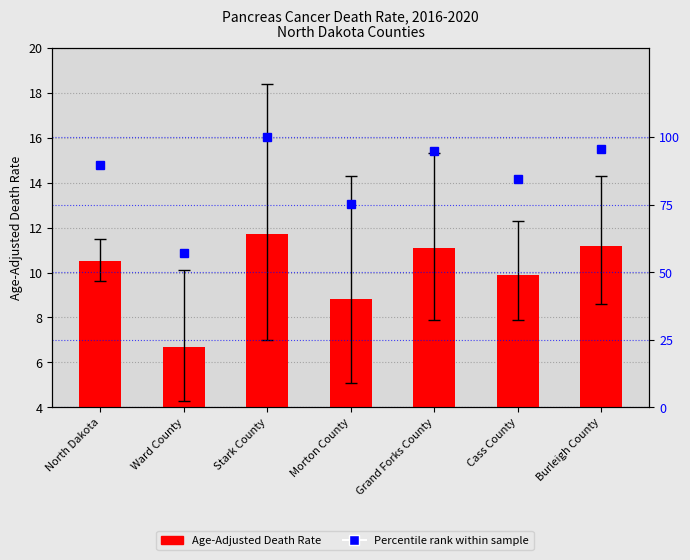

What is the sum of the Age-Adjusted Death Rate values at Cass County and Burleigh County?

21.1